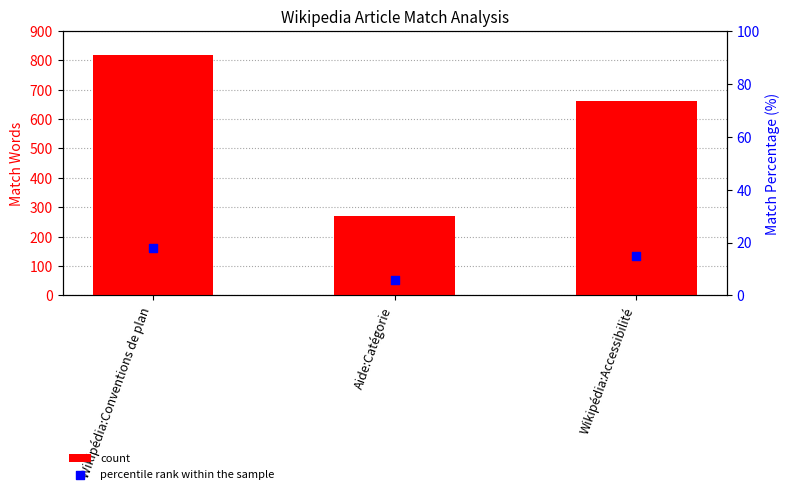

At which category is the sum across all series the highest?

Wikipédia:Conventions de plan